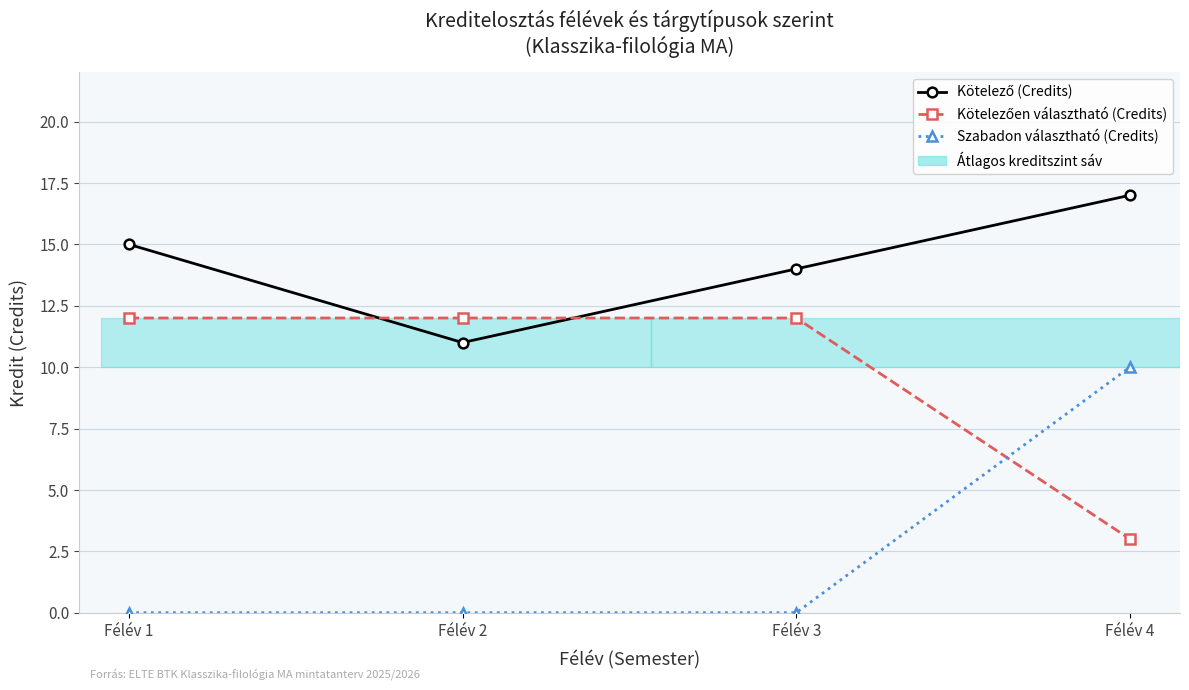

Which series has the largest range (max minus min)?

Szabadon választható (Credits)